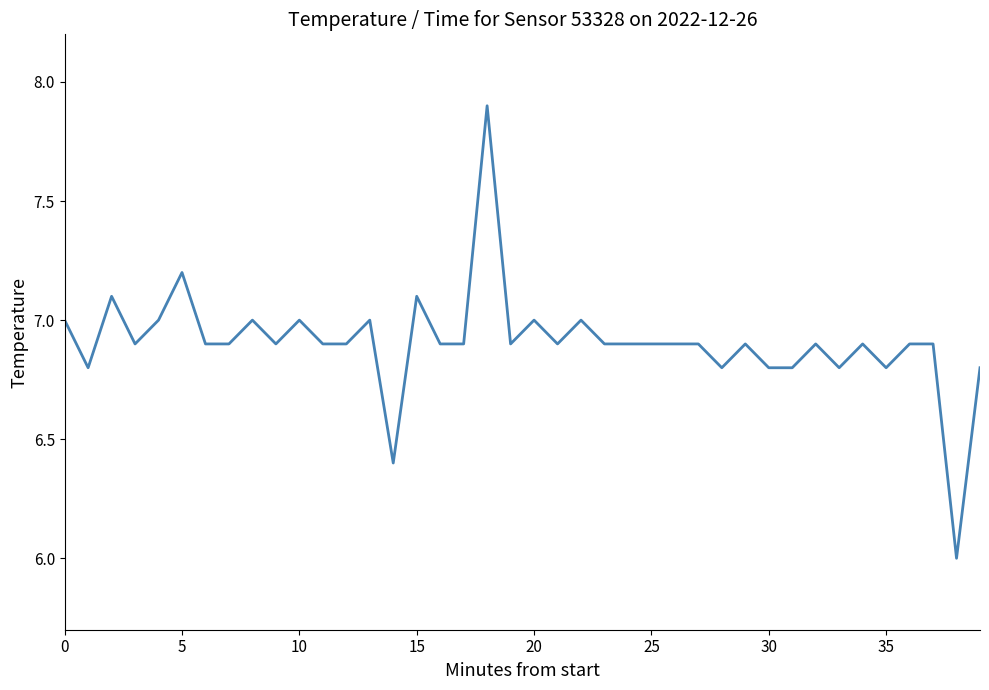

What is the smallest value displayed?

6.0